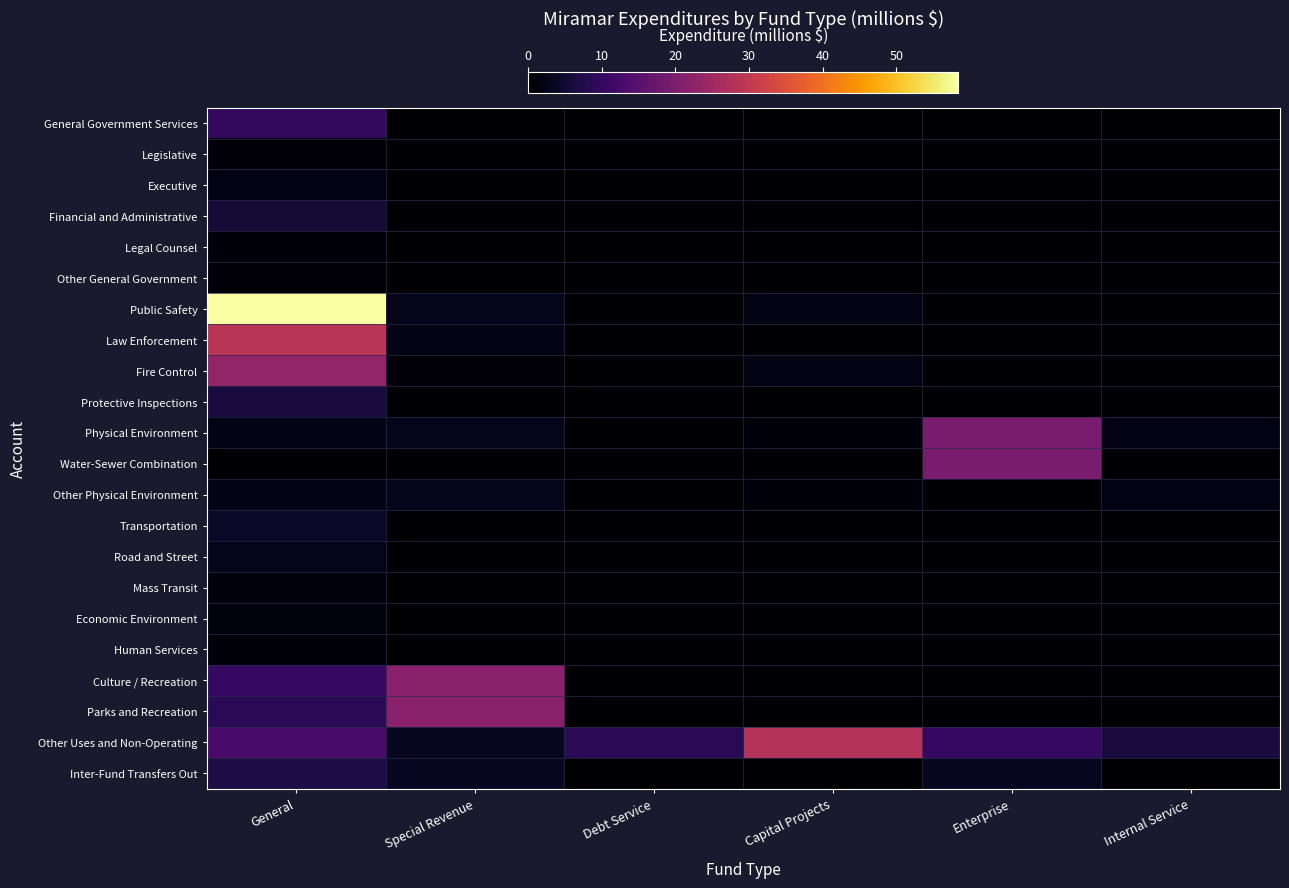

Reading left to right, extract all data points from this chart.

General Government Services: General=9.6	Special Revenue=0.0	Debt Service=0.0	Capital Projects=0.0	Enterprise=0.0	Internal Service=0.0
Legislative: General=0.6	Special Revenue=0.0	Debt Service=0.0	Capital Projects=0.0	Enterprise=0.0	Internal Service=0.0
Executive: General=1.9	Special Revenue=0.0	Debt Service=0.0	Capital Projects=0.0	Enterprise=0.0	Internal Service=0.0
Financial and Administrative: General=5.7	Special Revenue=0.0	Debt Service=0.0	Capital Projects=0.0	Enterprise=0.0	Internal Service=0.0
Legal Counsel: General=0.9	Special Revenue=0.0	Debt Service=0.0	Capital Projects=0.0	Enterprise=0.0	Internal Service=0.0
Other General Government: General=0.6	Special Revenue=0.0	Debt Service=0.0	Capital Projects=0.0	Enterprise=0.0	Internal Service=0.0
Public Safety: General=58.5	Special Revenue=2.7	Debt Service=0.0	Capital Projects=2.3	Enterprise=0.0	Internal Service=0.0
Law Enforcement: General=28.9	Special Revenue=2.1	Debt Service=0.0	Capital Projects=0.0	Enterprise=0.0	Internal Service=0.0
Fire Control: General=23.3	Special Revenue=0.7	Debt Service=0.0	Capital Projects=2.3	Enterprise=0.0	Internal Service=0.0
Protective Inspections: General=6.2	Special Revenue=0.0	Debt Service=0.0	Capital Projects=0.0	Enterprise=0.0	Internal Service=0.0
Physical Environment: General=2.5	Special Revenue=2.9	Debt Service=0.0	Capital Projects=1.0	Enterprise=19.8	Internal Service=1.9
Water-Sewer Combination: General=0.0	Special Revenue=0.0	Debt Service=0.0	Capital Projects=0.0	Enterprise=19.8	Internal Service=0.0
Other Physical Environment: General=2.5	Special Revenue=2.9	Debt Service=0.0	Capital Projects=1.0	Enterprise=0.0	Internal Service=1.9
Transportation: General=4.1	Special Revenue=0.0	Debt Service=0.0	Capital Projects=0.0	Enterprise=0.0	Internal Service=0.0
Road and Street: General=2.9	Special Revenue=0.0	Debt Service=0.0	Capital Projects=0.0	Enterprise=0.0	Internal Service=0.0
Mass Transit: General=1.1	Special Revenue=0.0	Debt Service=0.0	Capital Projects=0.0	Enterprise=0.0	Internal Service=0.0
Economic Environment: General=1.5	Special Revenue=0.0	Debt Service=0.0	Capital Projects=0.0	Enterprise=0.0	Internal Service=0.0
Human Services: General=0.9	Special Revenue=0.0	Debt Service=0.0	Capital Projects=0.0	Enterprise=0.0	Internal Service=0.0
Culture / Recreation: General=10.1	Special Revenue=21.7	Debt Service=0.0	Capital Projects=0.0	Enterprise=0.0	Internal Service=0.0
Parks and Recreation: General=8.9	Special Revenue=21.7	Debt Service=0.0	Capital Projects=0.0	Enterprise=0.0	Internal Service=0.0
Other Uses and Non-Operating: General=12.6	Special Revenue=3.5	Debt Service=8.7	Capital Projects=28.3	Enterprise=10.2	Internal Service=6.3
Inter-Fund Transfers Out: General=7.1	Special Revenue=3.5	Debt Service=0.0	Capital Projects=0.3	Enterprise=3.3	Internal Service=0.0